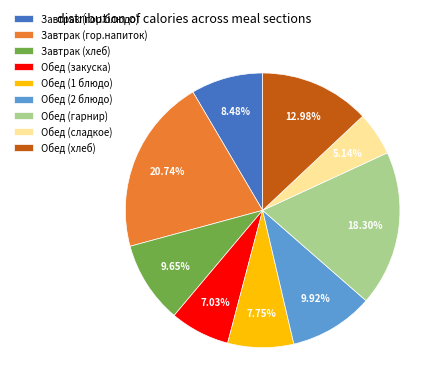

Which slice is the smallest?

Обед (сладкое)